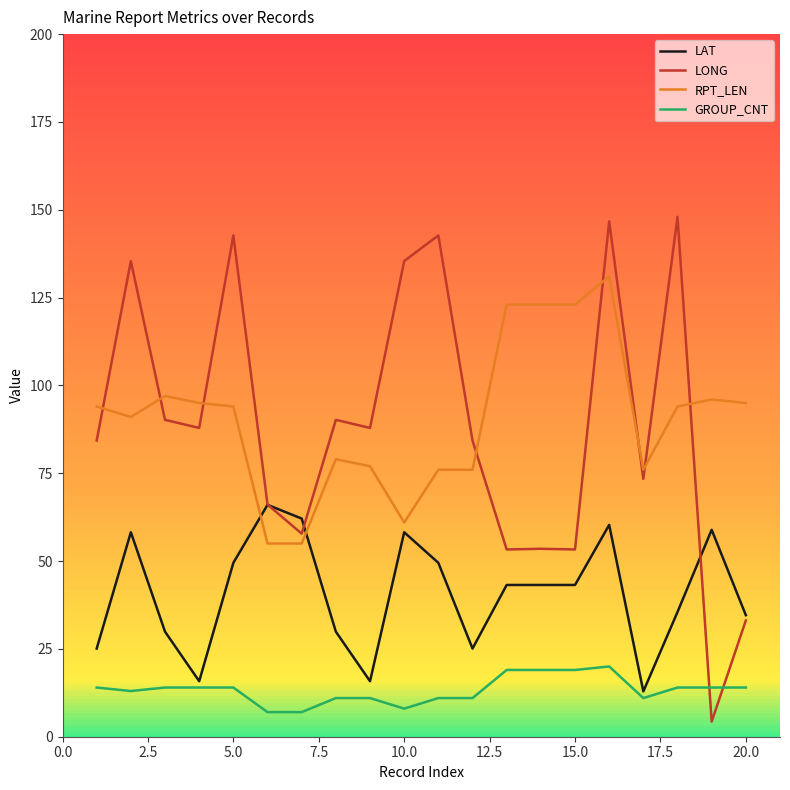

Which series has the widest spread of values?

LONG